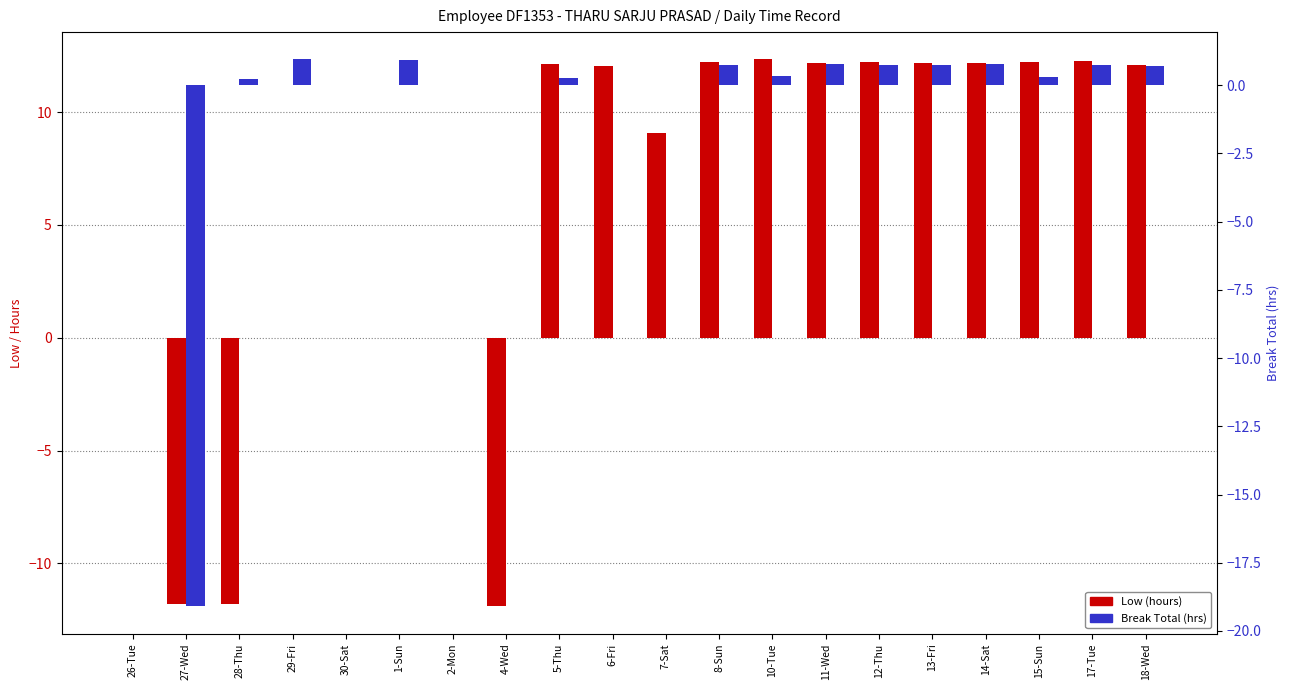

The value of Break Total (hrs) at 29-Fri is 1.3. True or false?

False